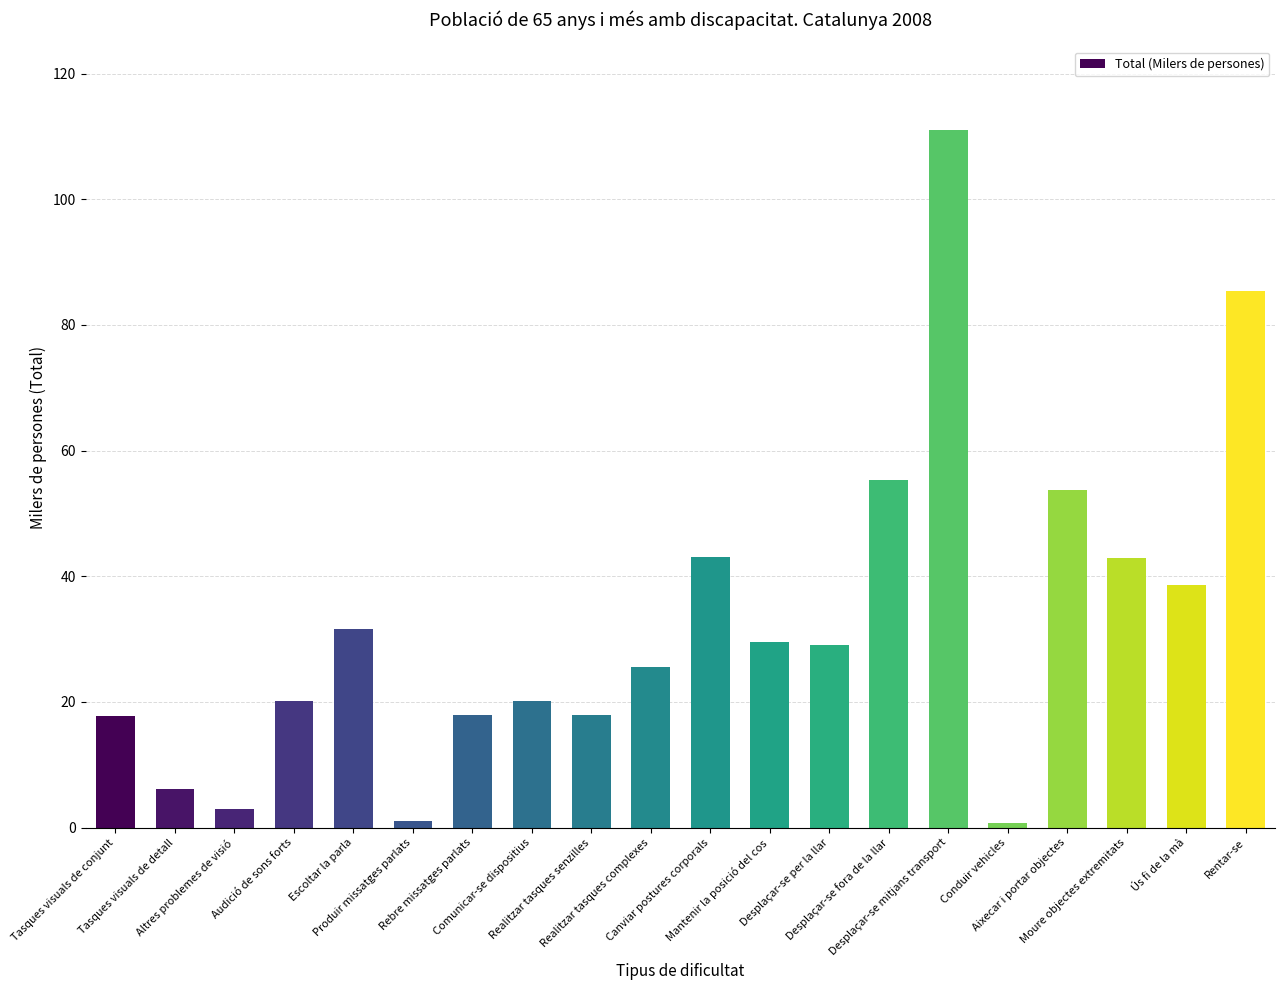

How many data points are less than 29?

10